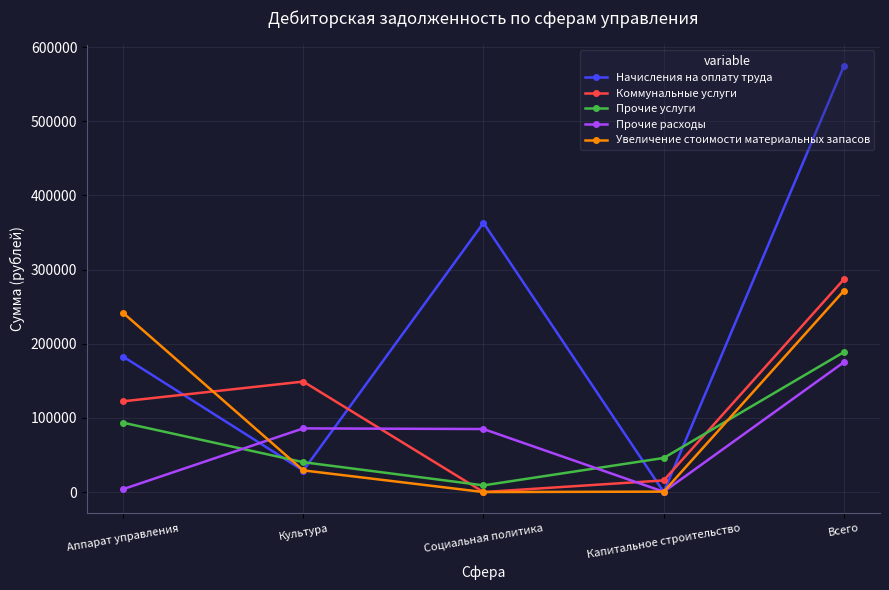

Between Аппарат управления and Культура, which series saw the biggest shift?

Увеличение стоимости материальных запасов